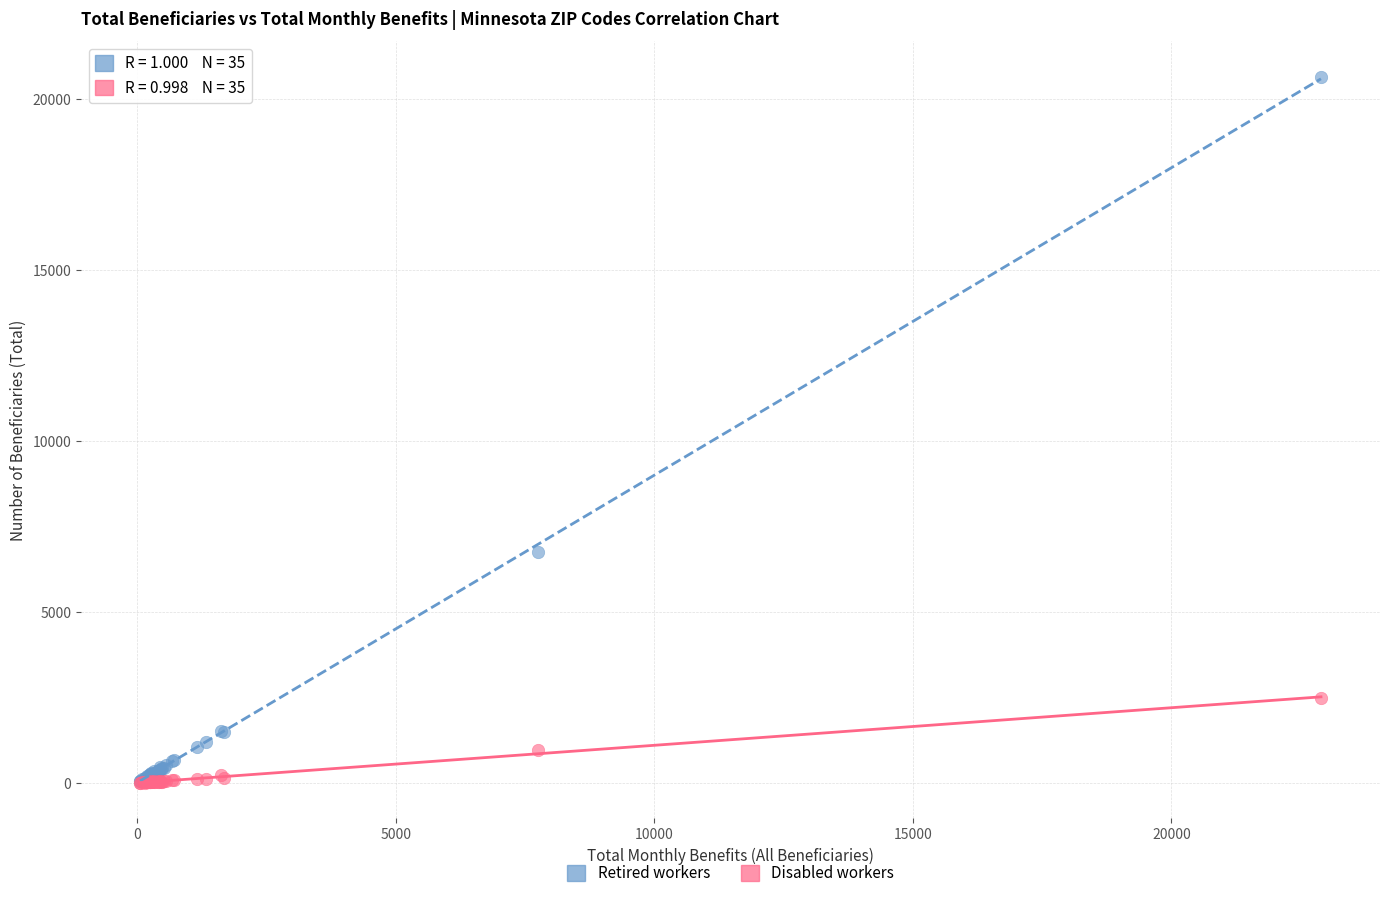

Which series has the largest Y range (max minus min)?

Retired workers